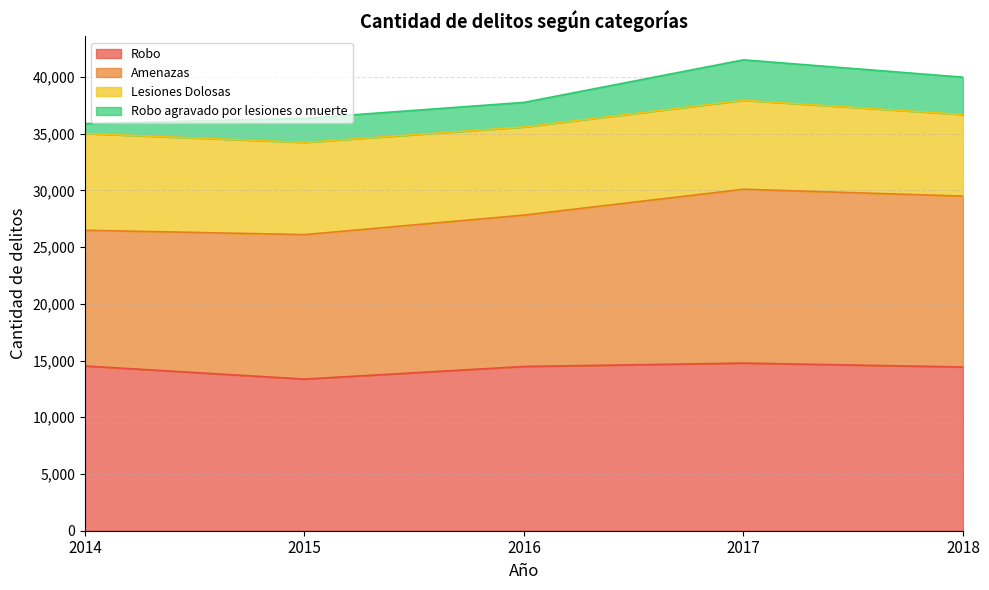

The value of Lesiones Dolosas at 2017 is 7842. True or false?

True